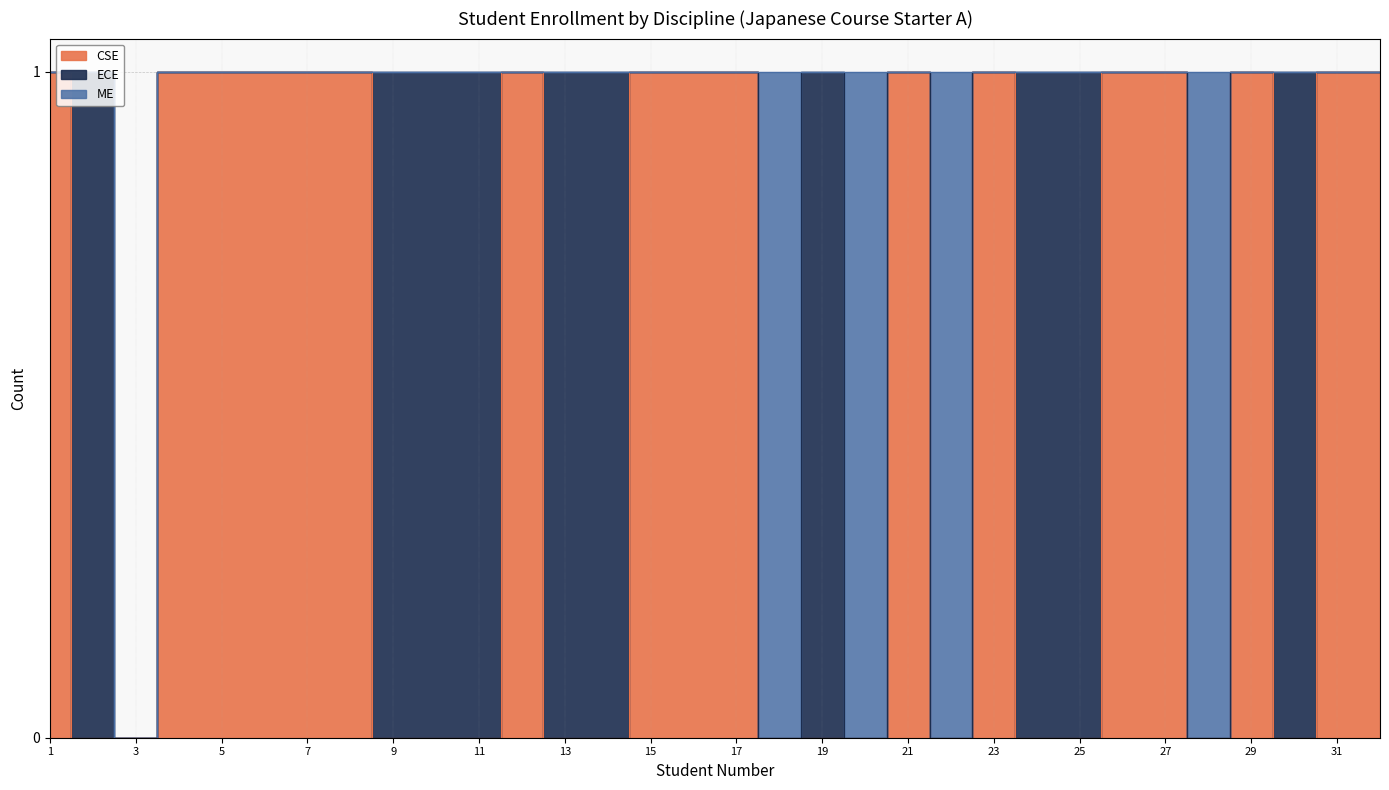

What is the maximum value shown in the chart?

1